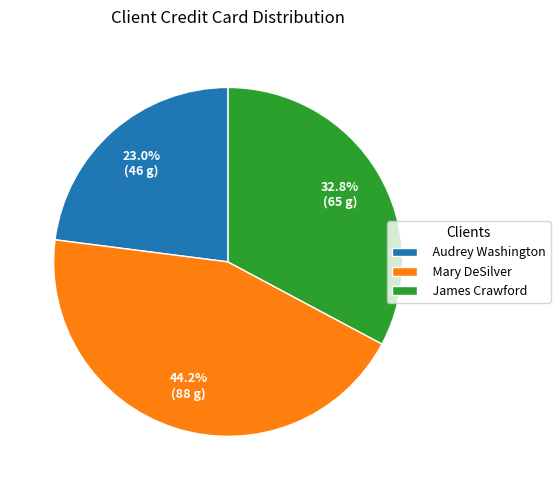

Is it true that Mary DeSilver is 44% of the pie?

True